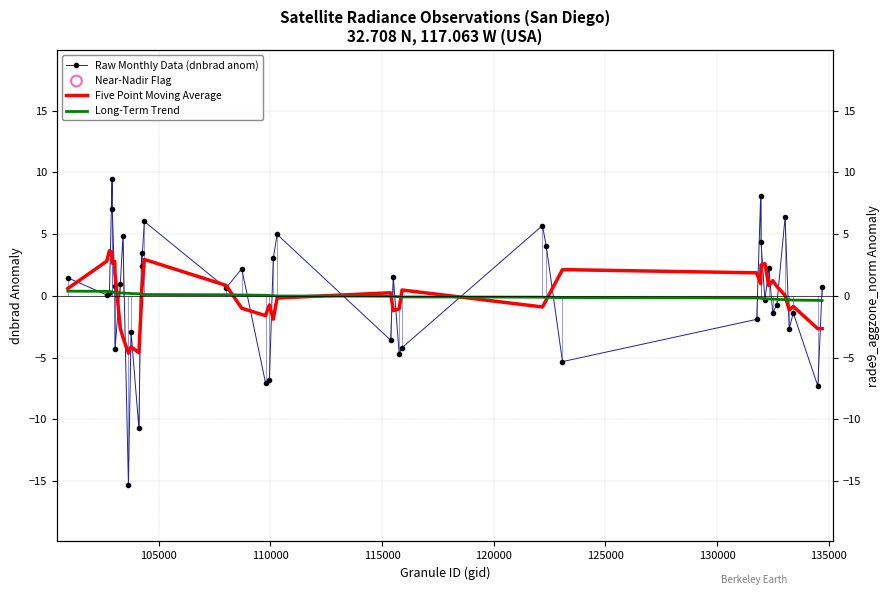

Which series has the largest total across all categories?

rade9_aggzone_norm anom